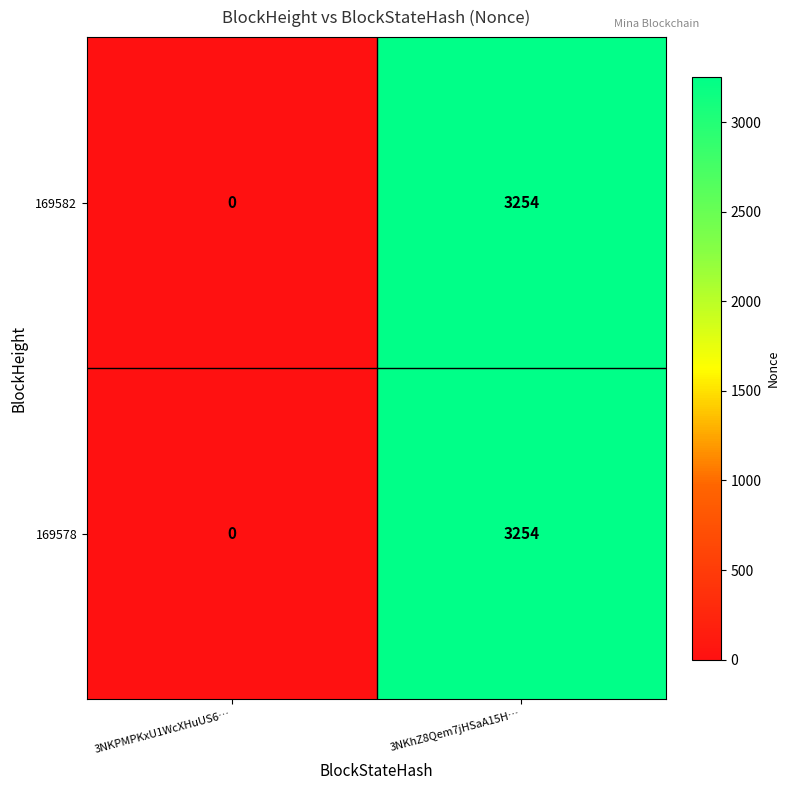

What is the approximate value of 169578 at 3NKhZ8Qem7jHSaA15H…, to the nearest 50?

3250